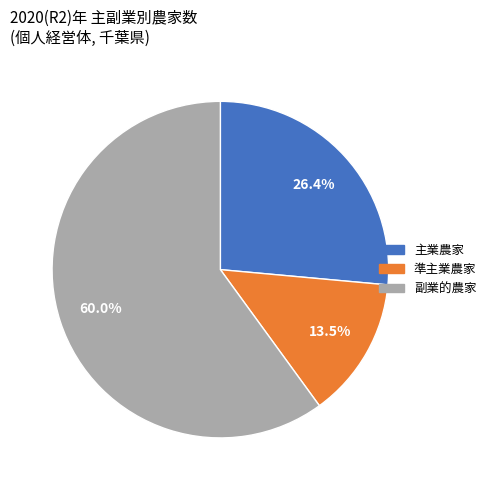

Which category has the smallest portion of the pie?

準主業農家